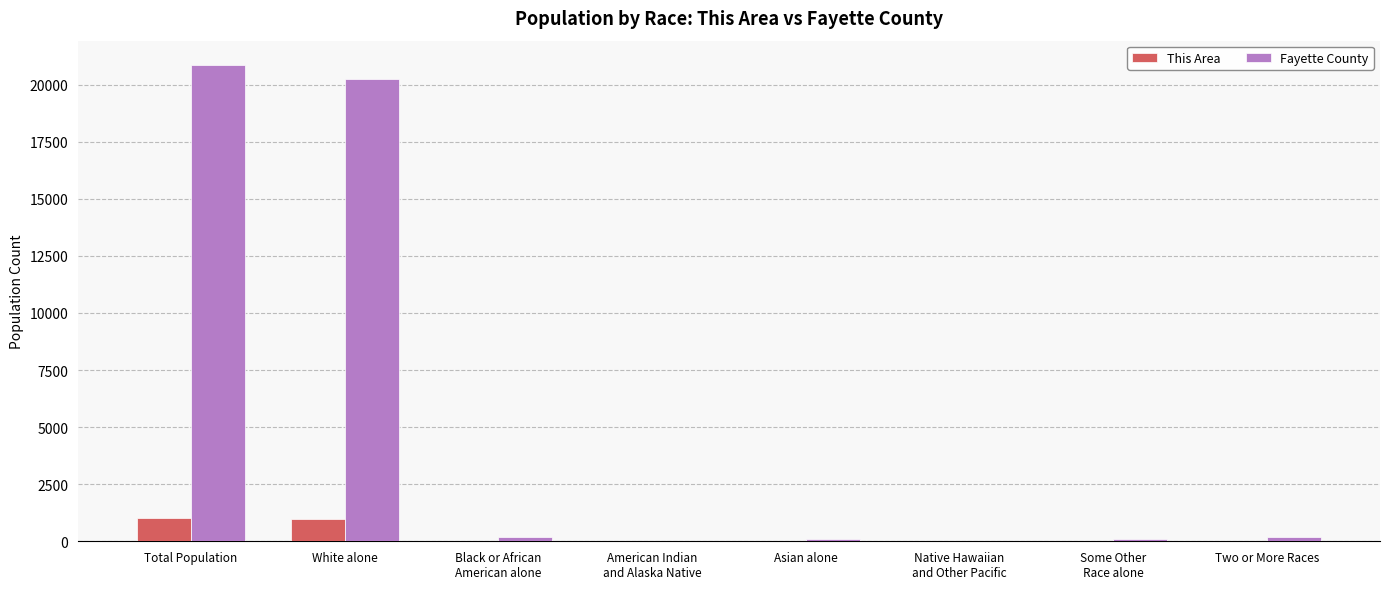

Which label corresponds to the largest value in the chart?

Total Population